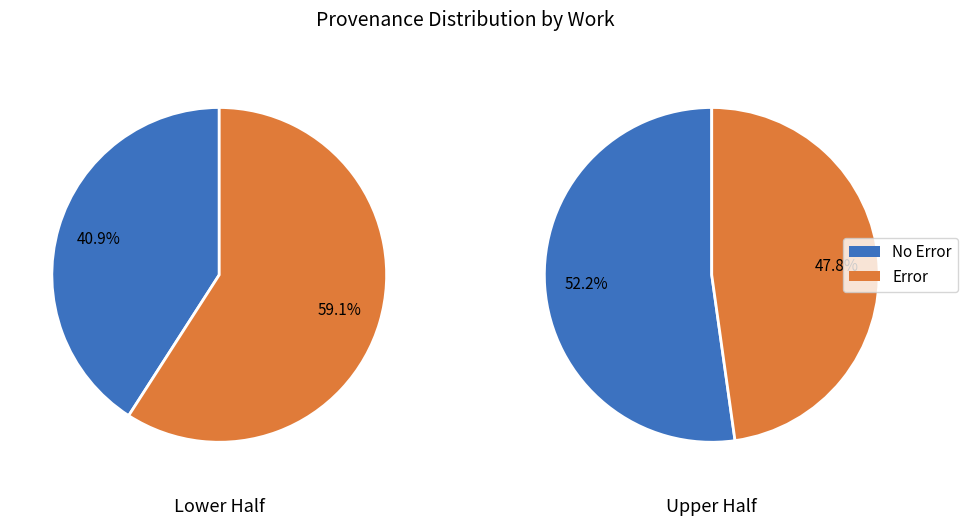

Do 1 and 0 together represent more than half of the pie?

Yes